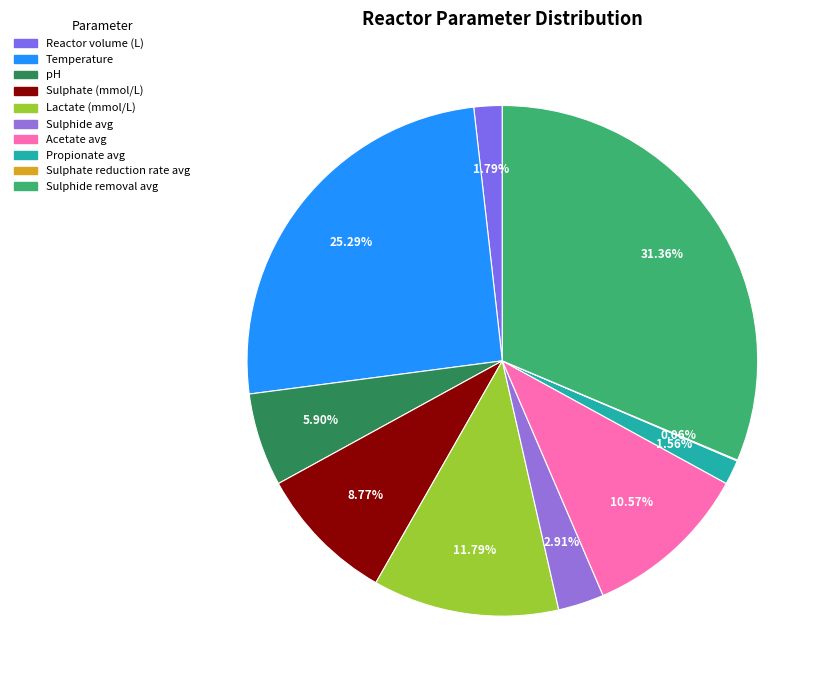

The Sulphate (mmol/L) slice represents 22% of the pie. True or false?

False